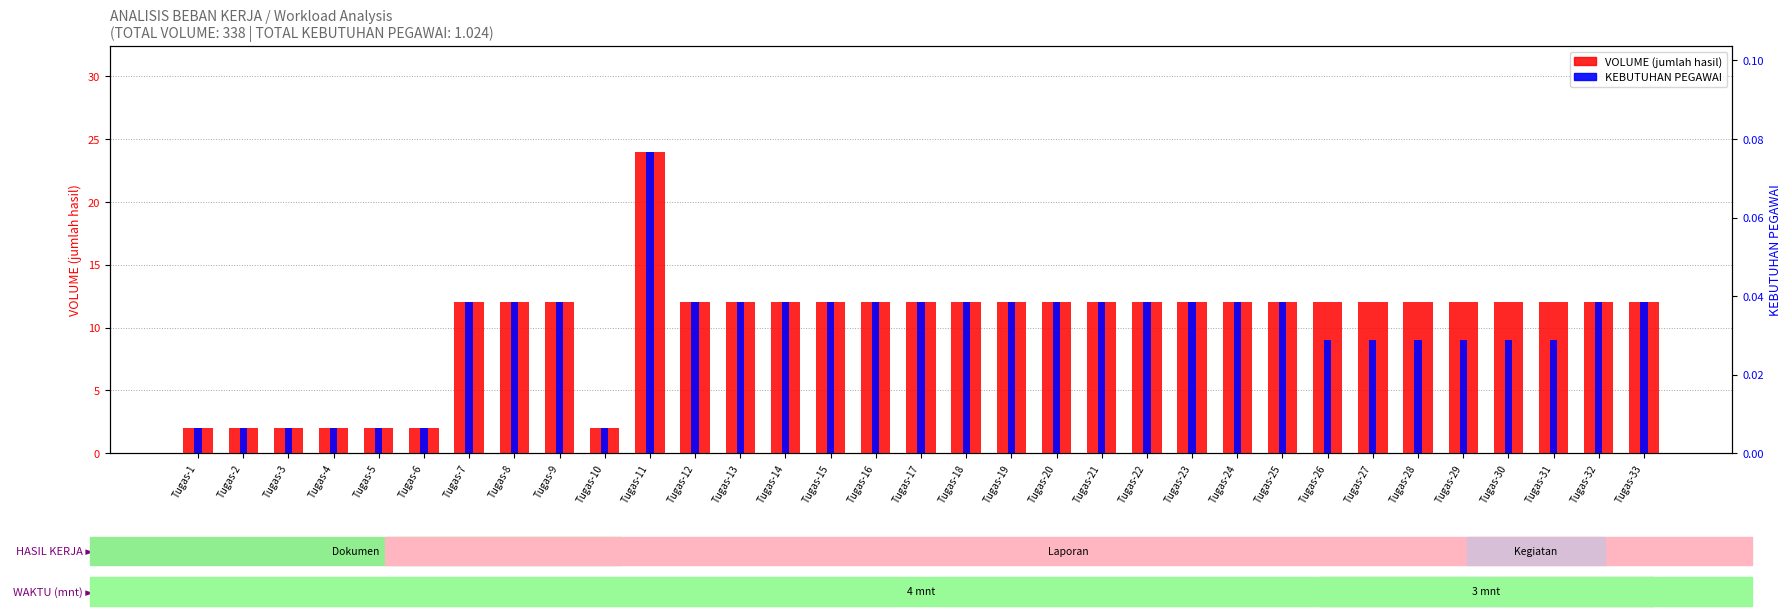

What is the total value across all series at Tugas-33?

12.0